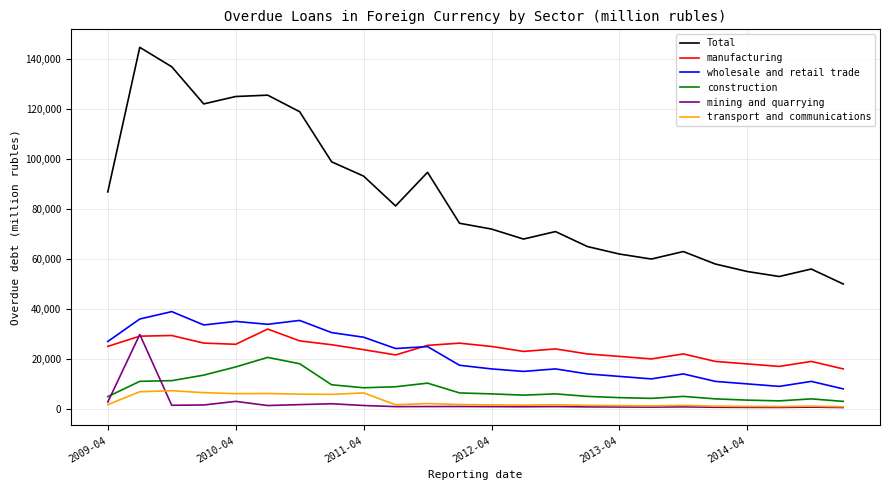

At how many categories does at least one series exceed 82014?

10